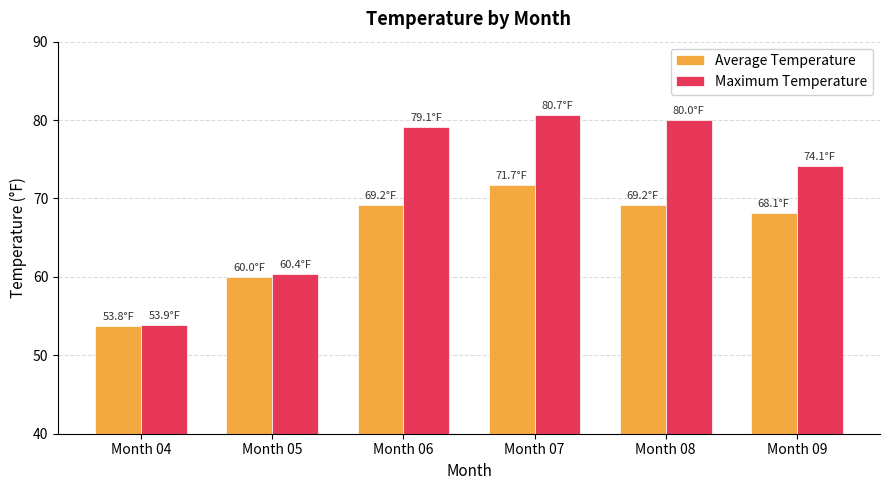

Where is Average Temperature nearest to the value 62?

Month 05